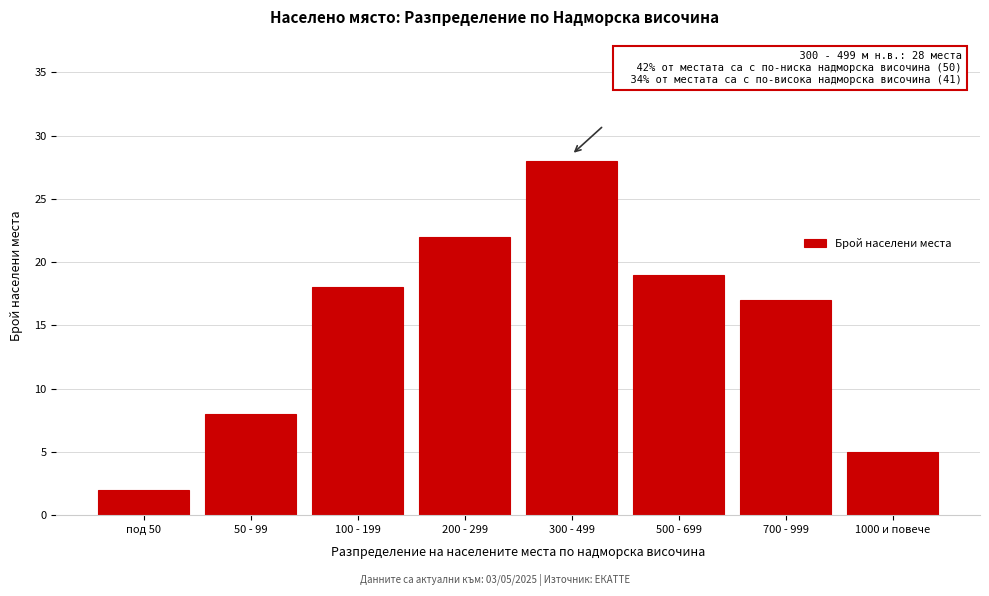

Reading right to left, extract all data points from this chart.

1000 и повече=5	700 - 999=17	500 - 699=19	300 - 499=28	200 - 299=22	100 - 199=18	50 - 99=8	под 50=2